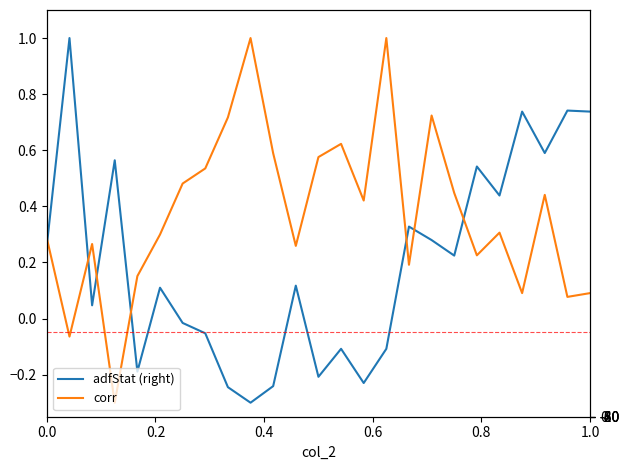

What is the sum of all adfStat (right) values?

5.0